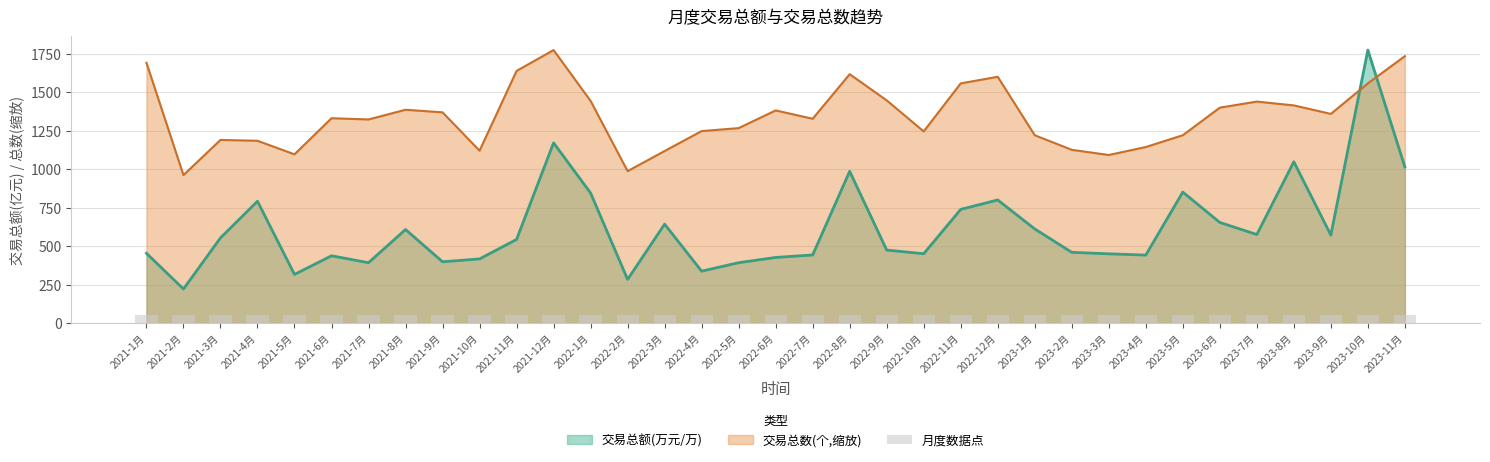

What is the value of the 交易总额(万元) bar at the 7th from the left?

392.6